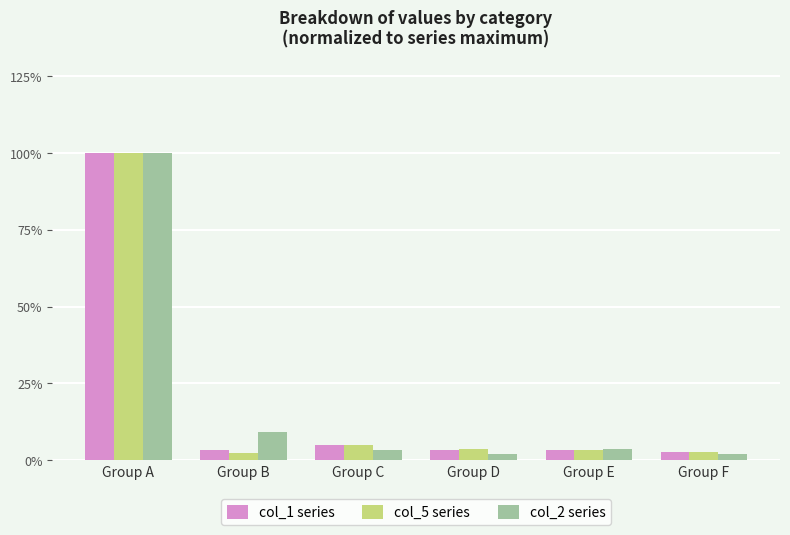

What is the difference between the col_1 series values at Group D and Group C?

1.5